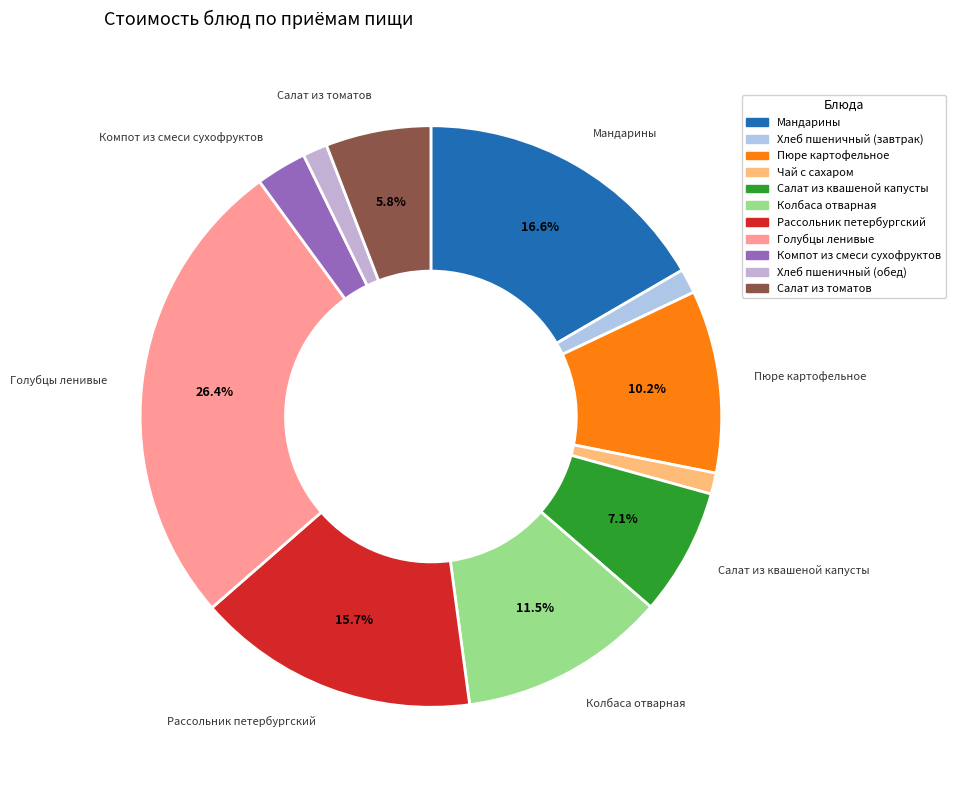

Is Колбаса отварная the majority of the pie?

No